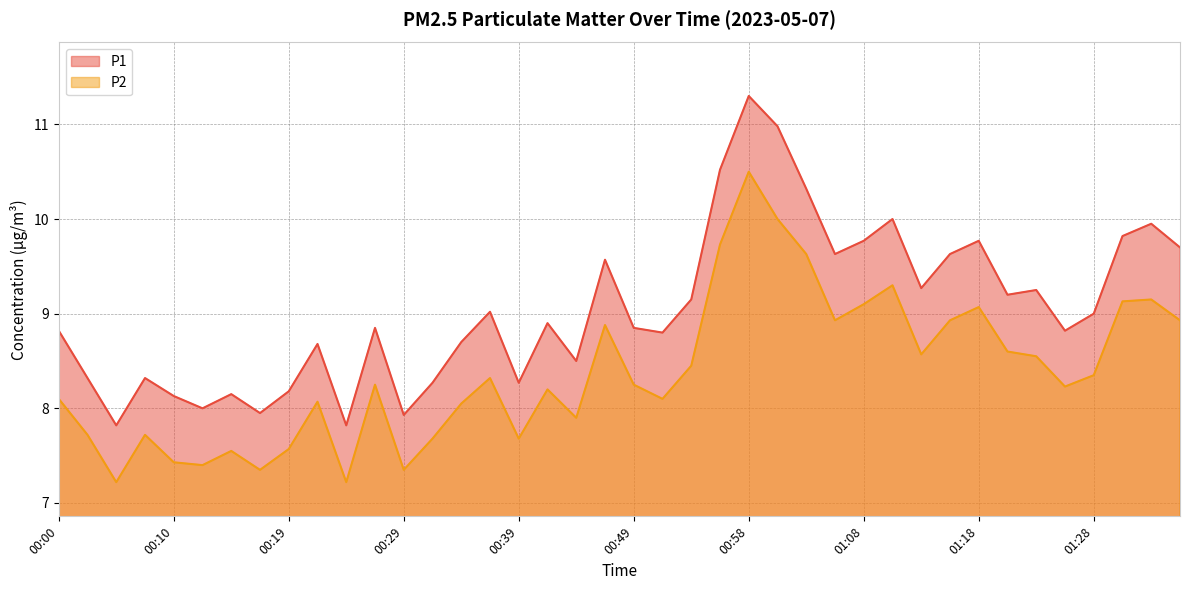

At which category is the sum across all series the highest?

00:58